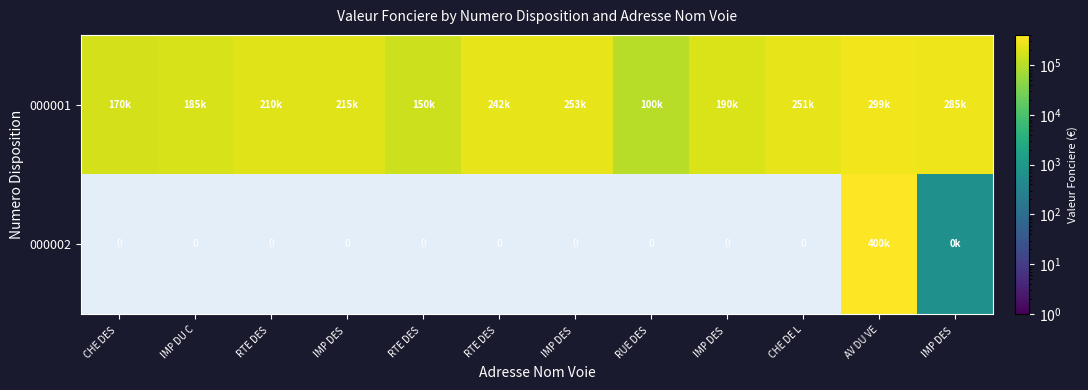

At which label does 000002 reach its minimum?

CHE DES